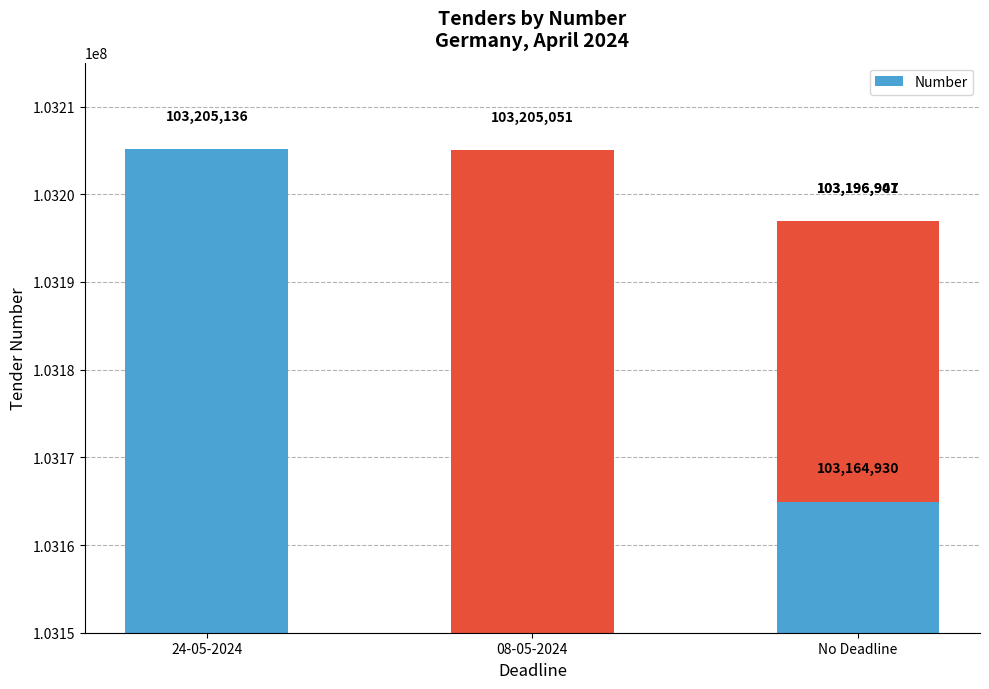

Approximately how many times larger is the value at No Deadline compared to 08-05-2024?

1.0